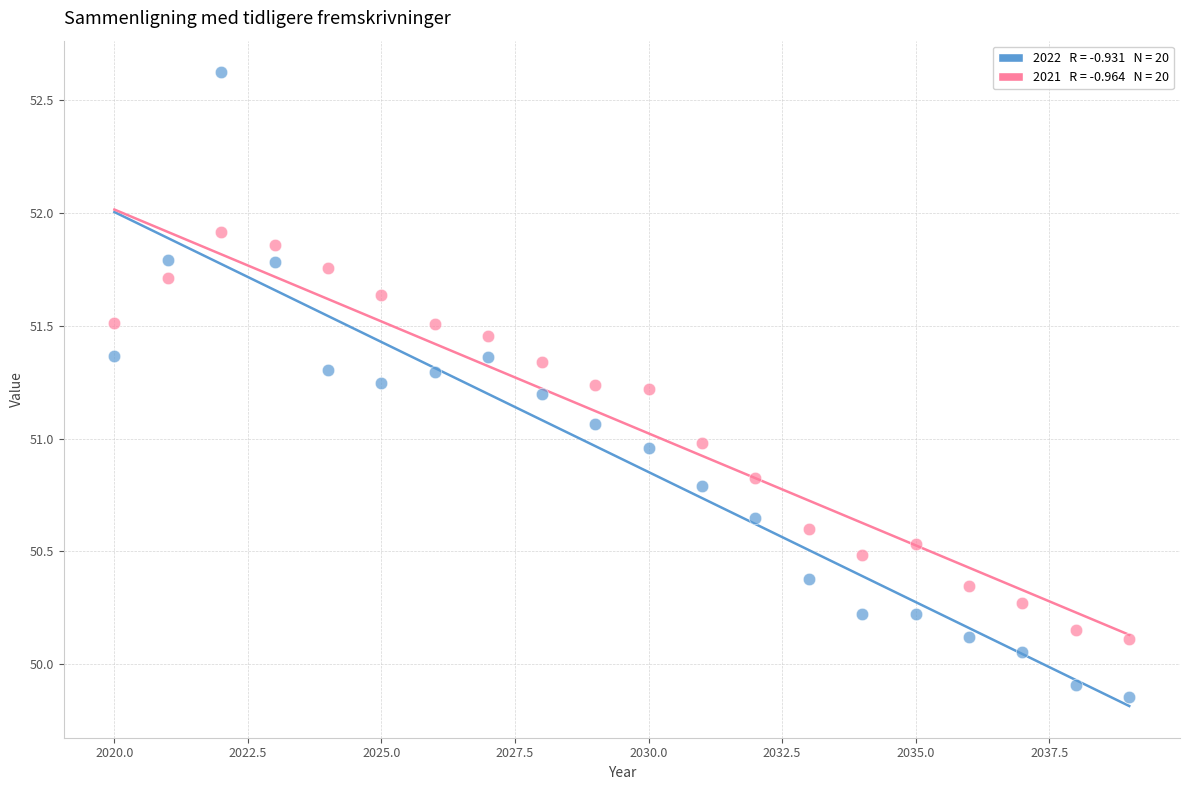

Across all data points, what is the range of Y values (max minus min)?

2.8